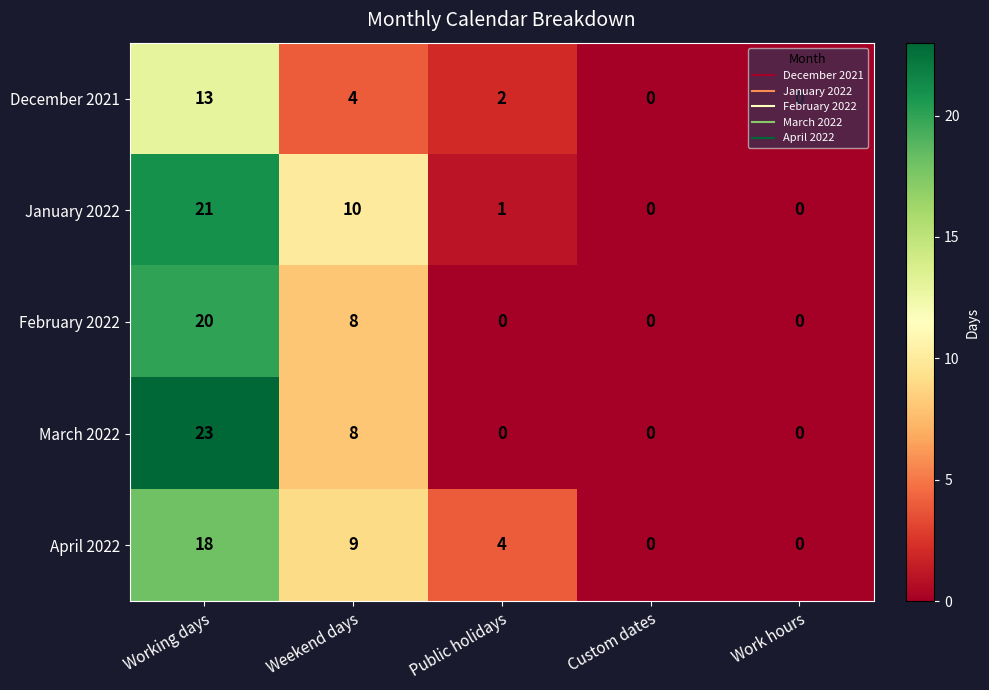

What is the maximum value shown in the chart?

23